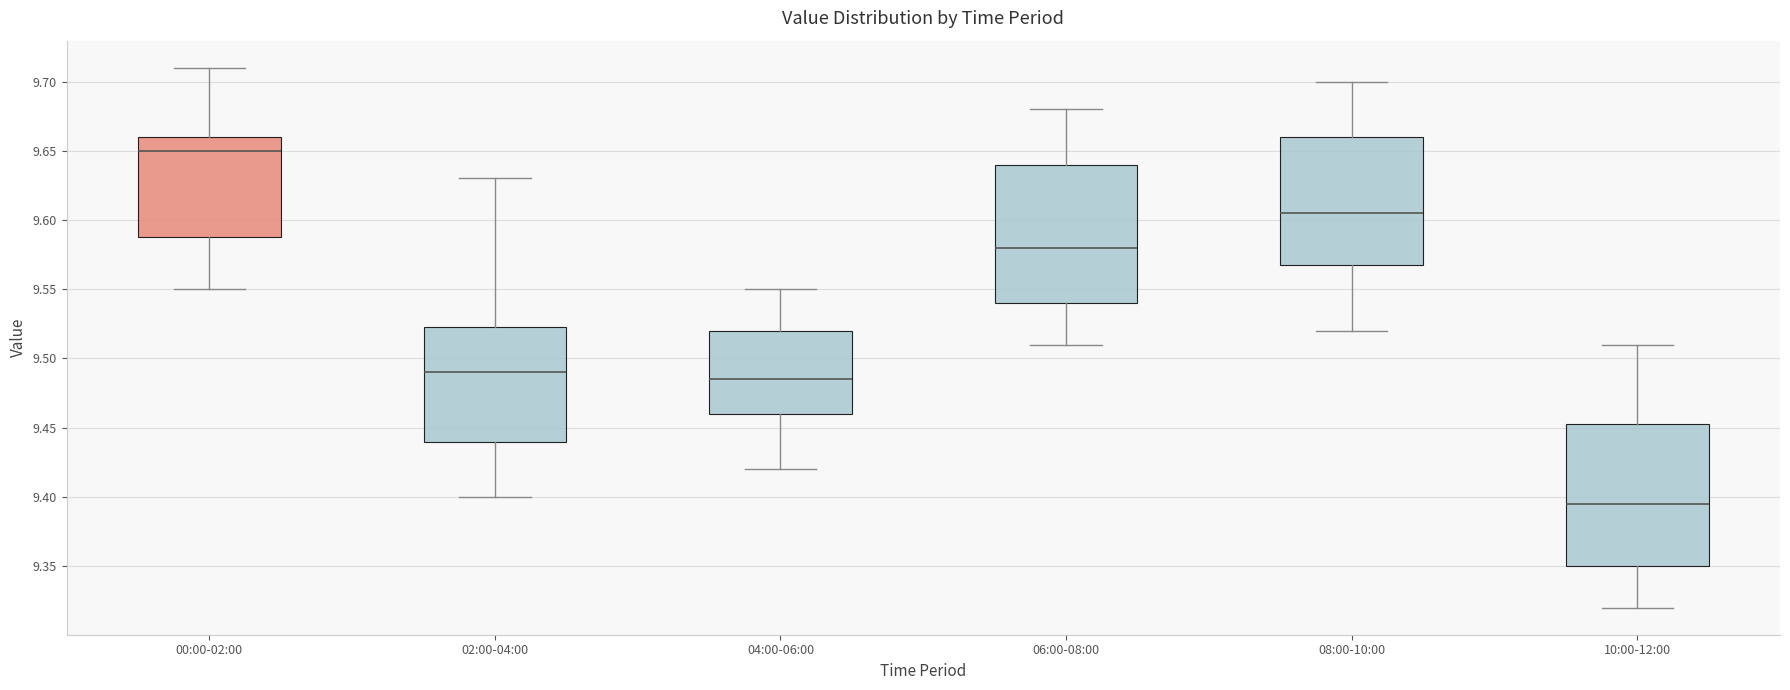

Reading left to right, read every box against the y-axis: the position of its median line, the range the box covers, and the ends of its whiskers. The values are not printed on the chart, so give them approximately, as read against the axis.

00:00-02:00: median 9.650, box 9.590 to 9.660, whiskers 9.550 to 9.710
02:00-04:00: median 9.490, box 9.440 to 9.525, whiskers 9.400 to 9.630
04:00-06:00: median 9.485, box 9.460 to 9.520, whiskers 9.420 to 9.550
06:00-08:00: median 9.580, box 9.540 to 9.640, whiskers 9.510 to 9.680
08:00-10:00: median 9.605, box 9.570 to 9.660, whiskers 9.520 to 9.700
10:00-12:00: median 9.395, box 9.350 to 9.455, whiskers 9.320 to 9.510